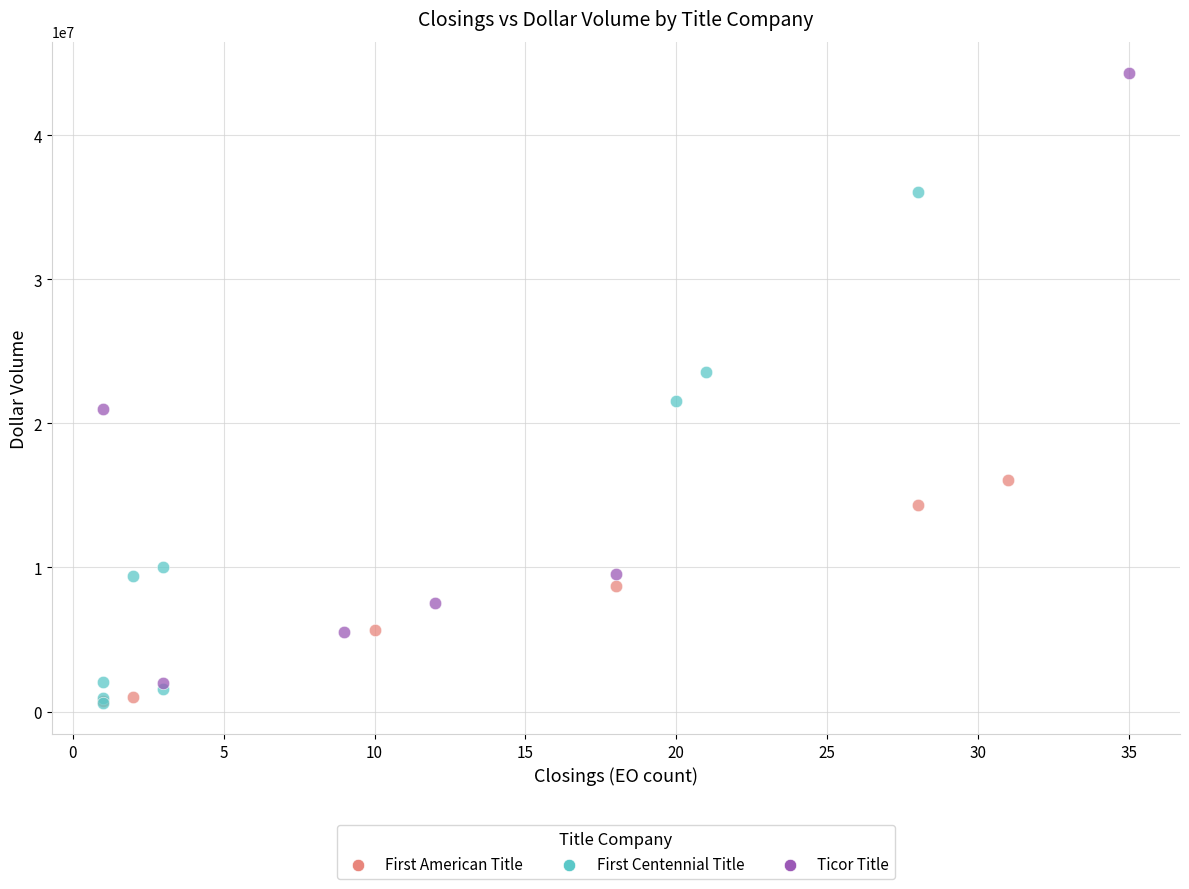

Which series contains the highest Y value?

Ticor Title